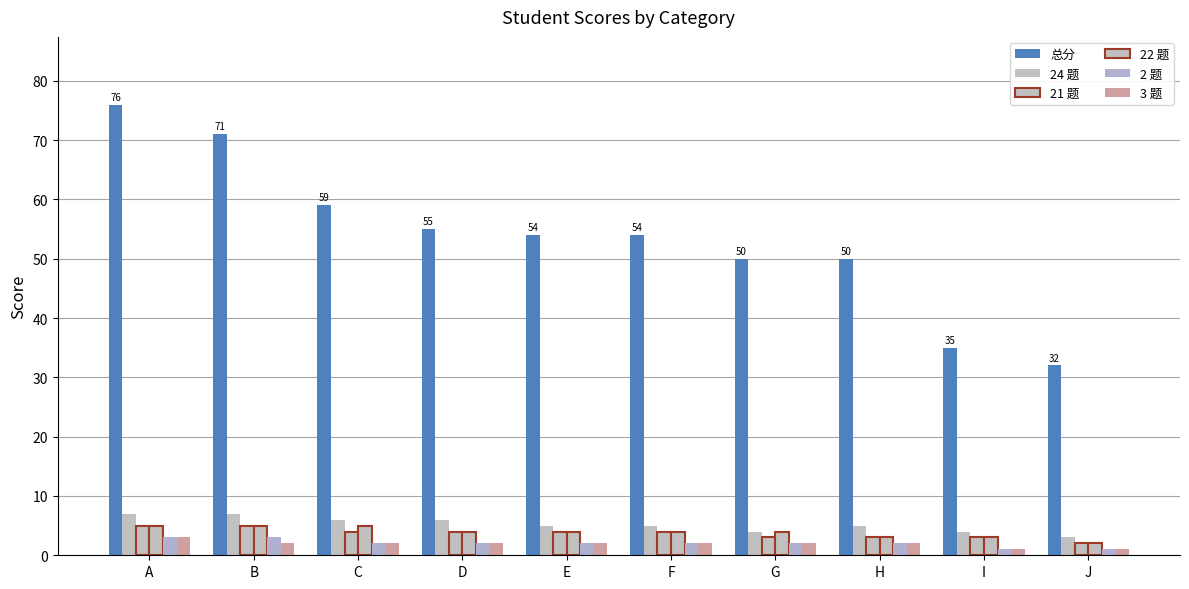

How many groups of bars are there?

10